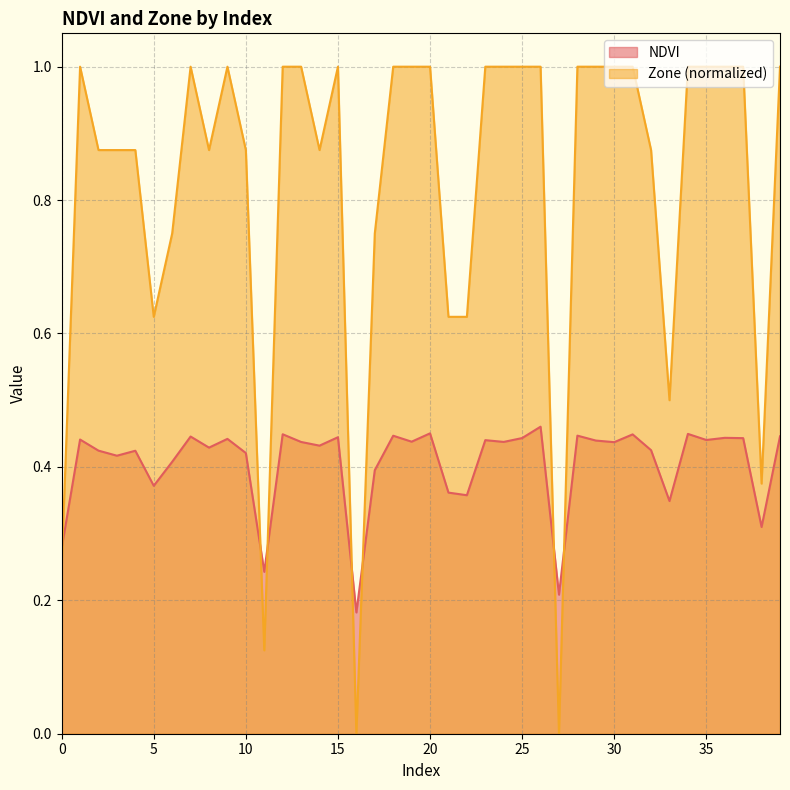

Reading left to right, list all the values displayed in this chart.

NDVI: 0.3	0.4	0.4	0.4	0.4	0.4	0.4	0.4	0.4	0.4	0.4	0.2	0.4	0.4	0.4	0.4	0.2	0.4	0.4	0.4	0.5	0.4	0.4	0.4	0.4	0.4	0.5	0.2	0.4	0.4	0.4	0.4	0.4	0.3	0.4	0.4	0.4	0.4	0.3	0.4
Zone: 0.2	1.0	0.9	0.9	0.9	0.6	0.8	1.0	0.9	1.0	0.9	0.1	1.0	1.0	0.9	1.0	0.0	0.8	1.0	1.0	1.0	0.6	0.6	1.0	1.0	1.0	1.0	0.0	1.0	1.0	1.0	1.0	0.9	0.5	1.0	1.0	1.0	1.0	0.4	1.0